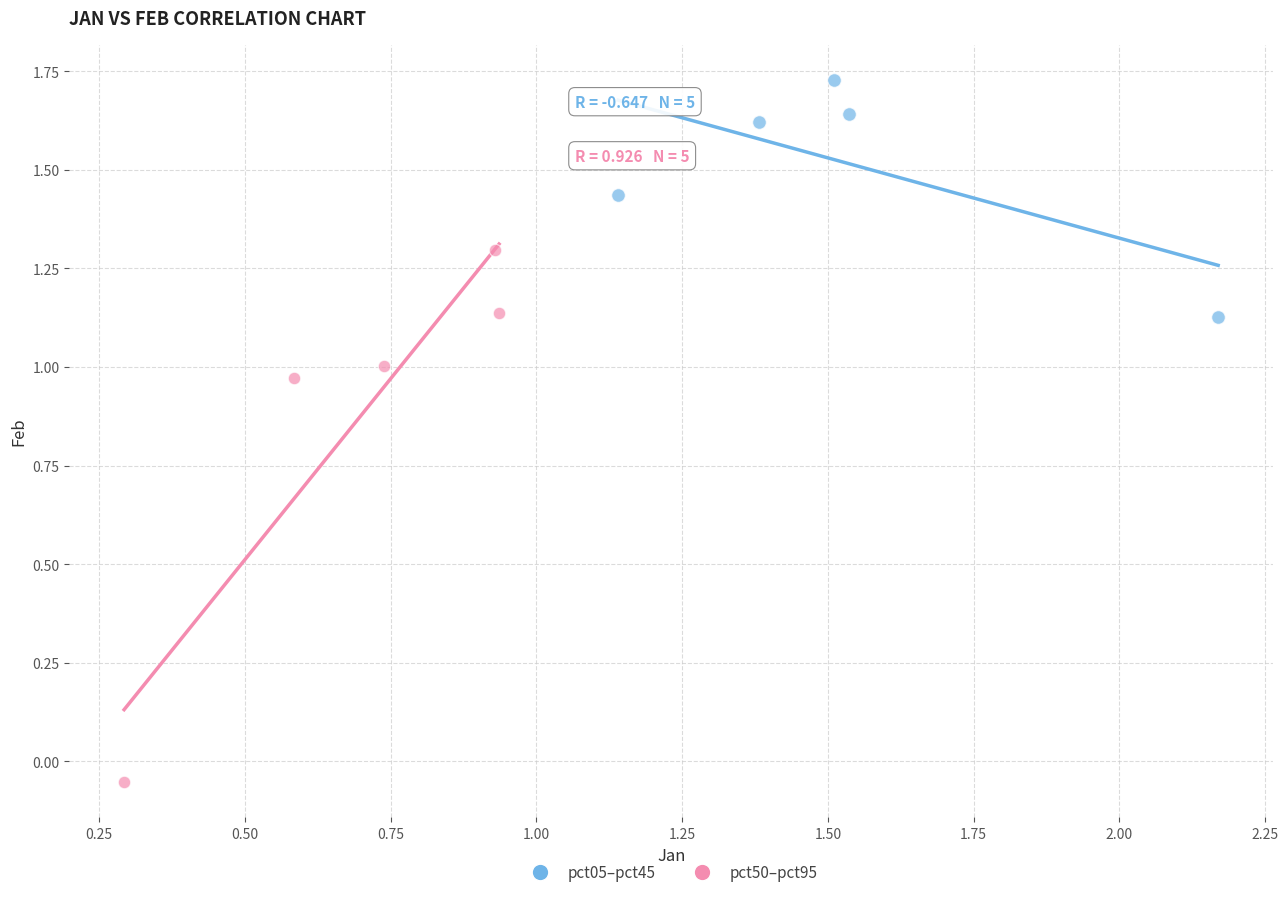

Which series has the largest Y range (max minus min)?

pct50–pct95